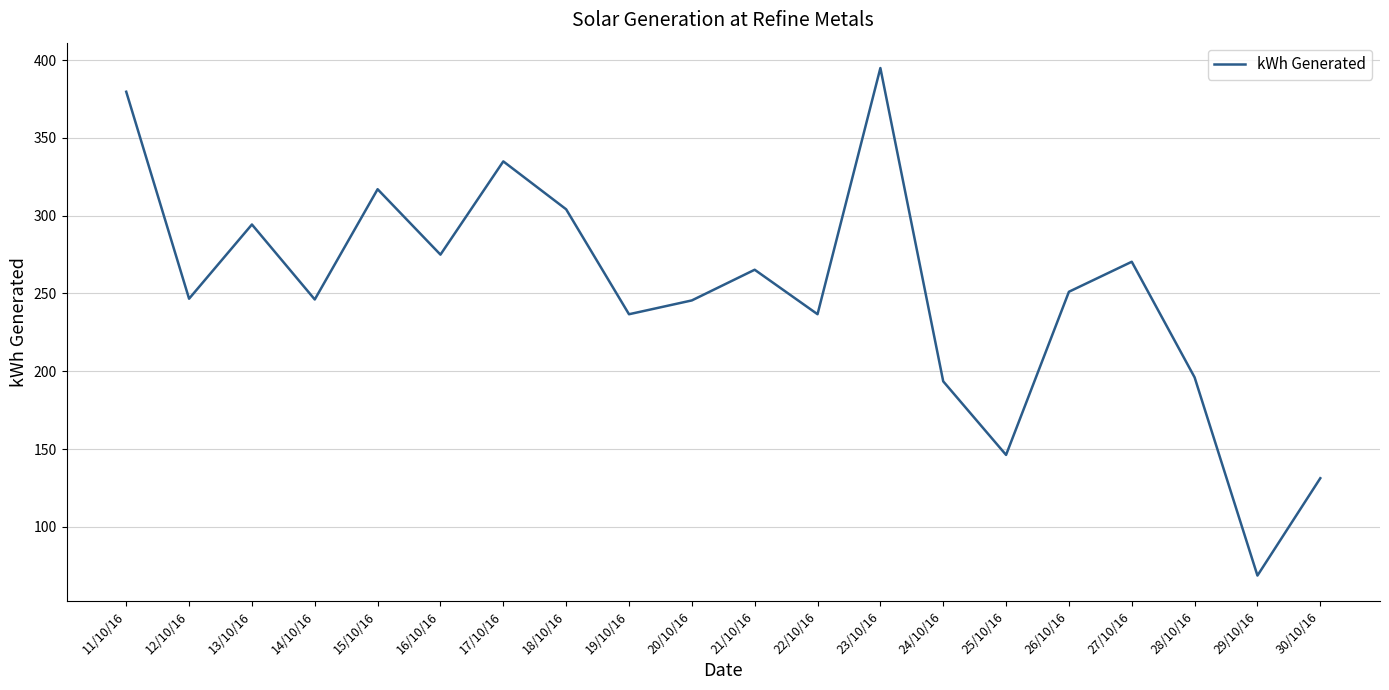

How many values are below 251?

10